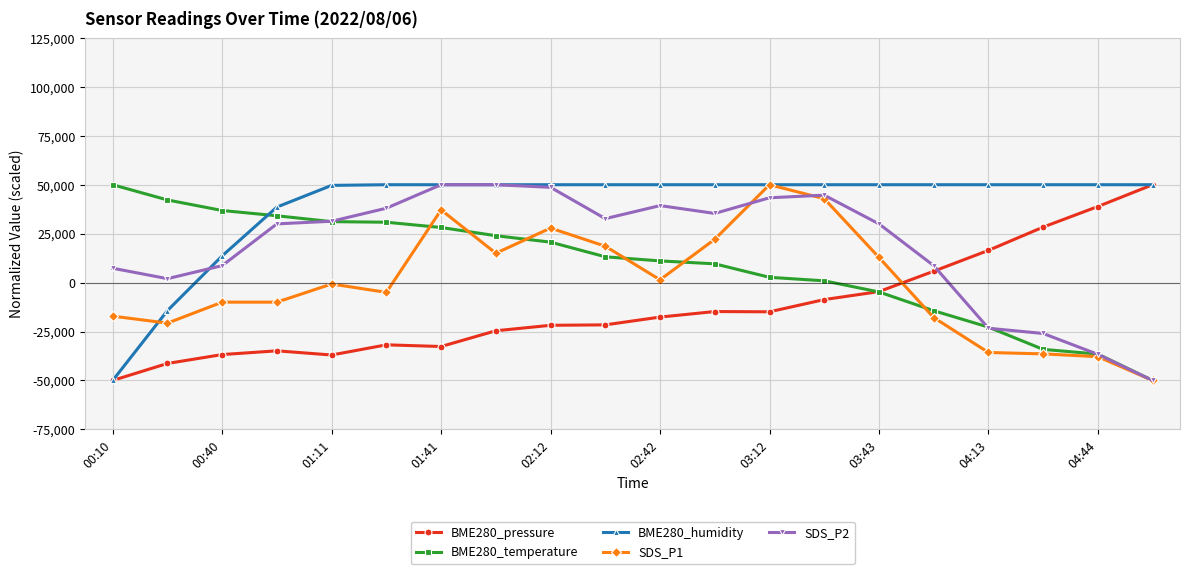

What is the minimum value for BME280_pressure?

-50000.0